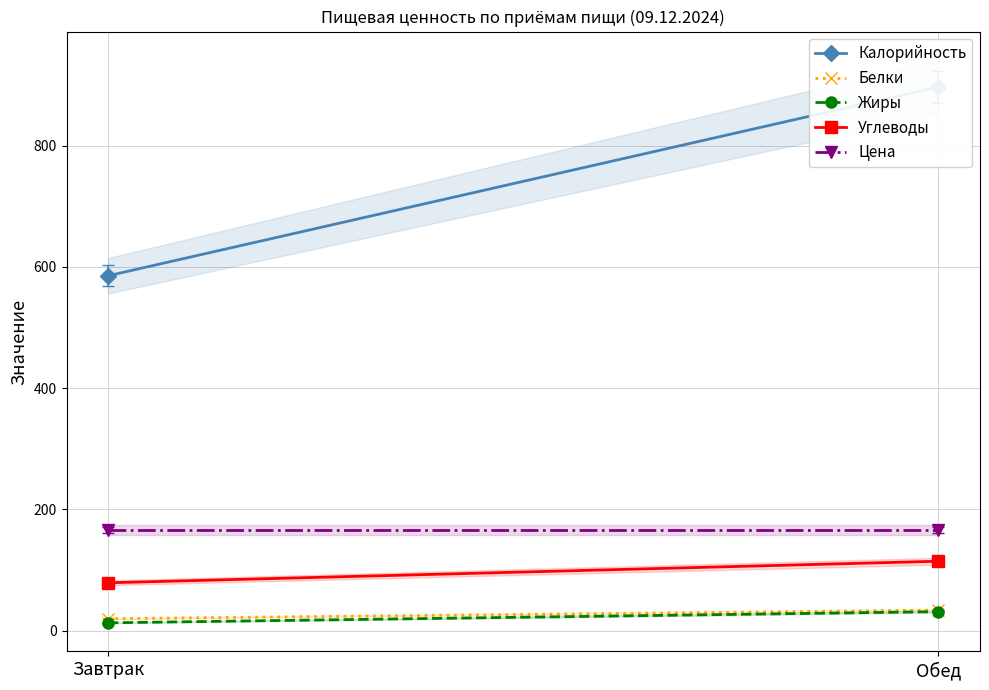

At which category is the sum across all series the highest?

Обед